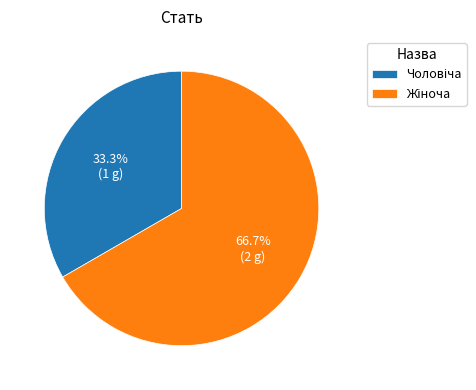

Is there a majority slice in this chart?

Yes